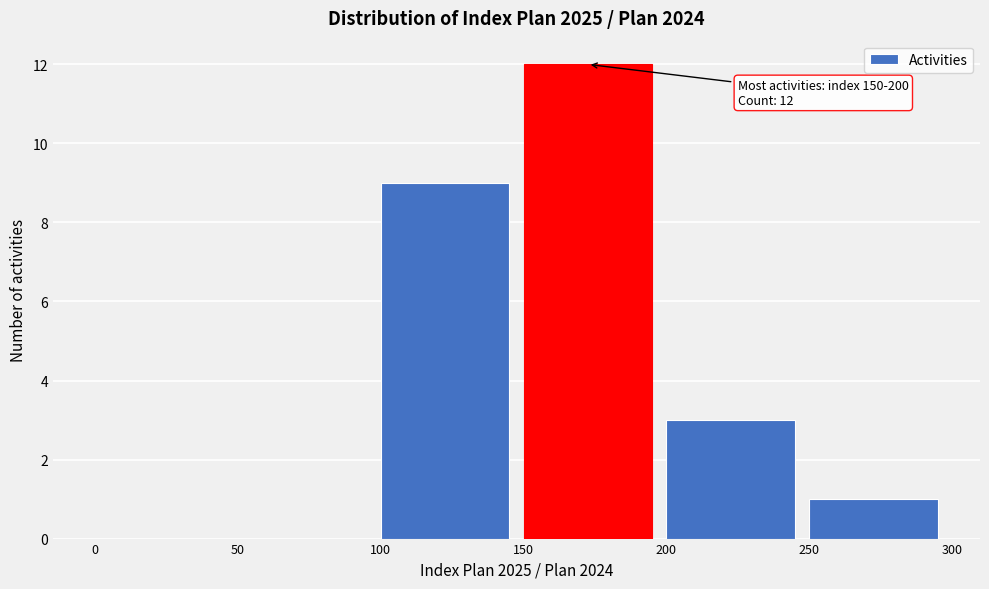

Which range on the x-axis has the tallest bar?

150 to 200